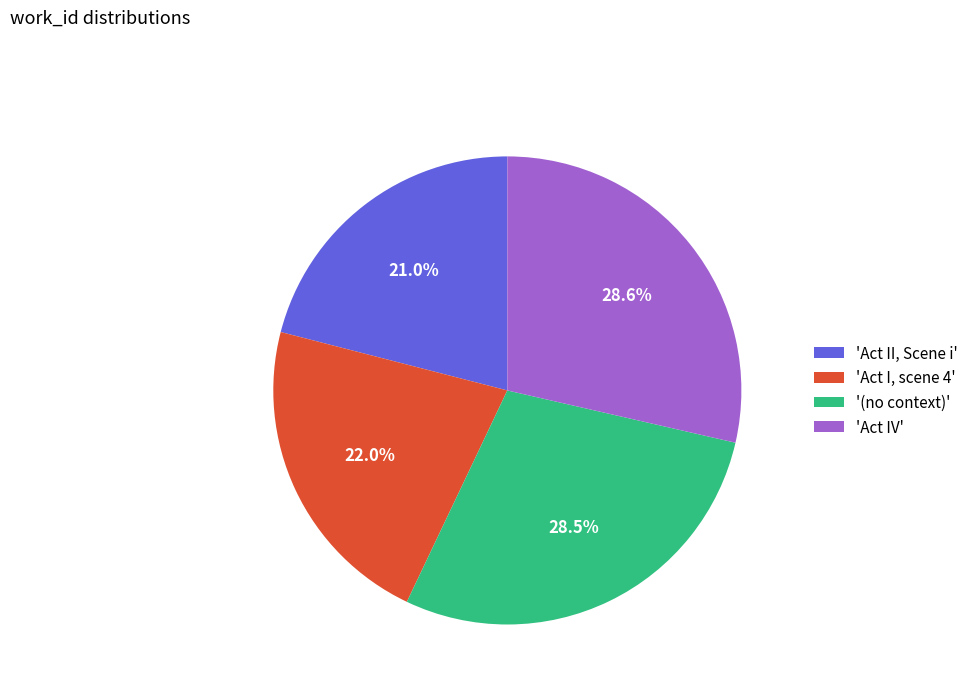

Is there a majority slice in this chart?

No